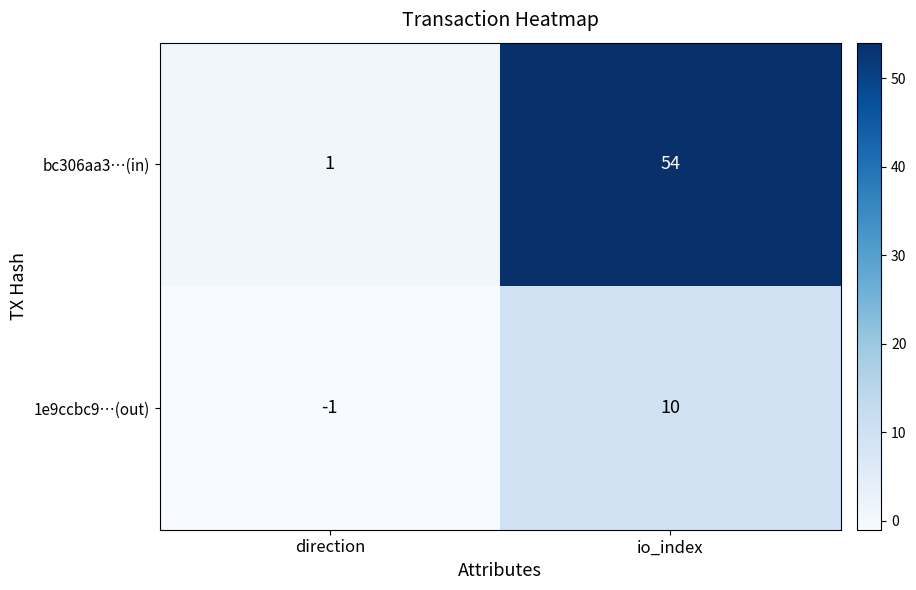

What is the difference between the highest and lowest values at io_index?

44